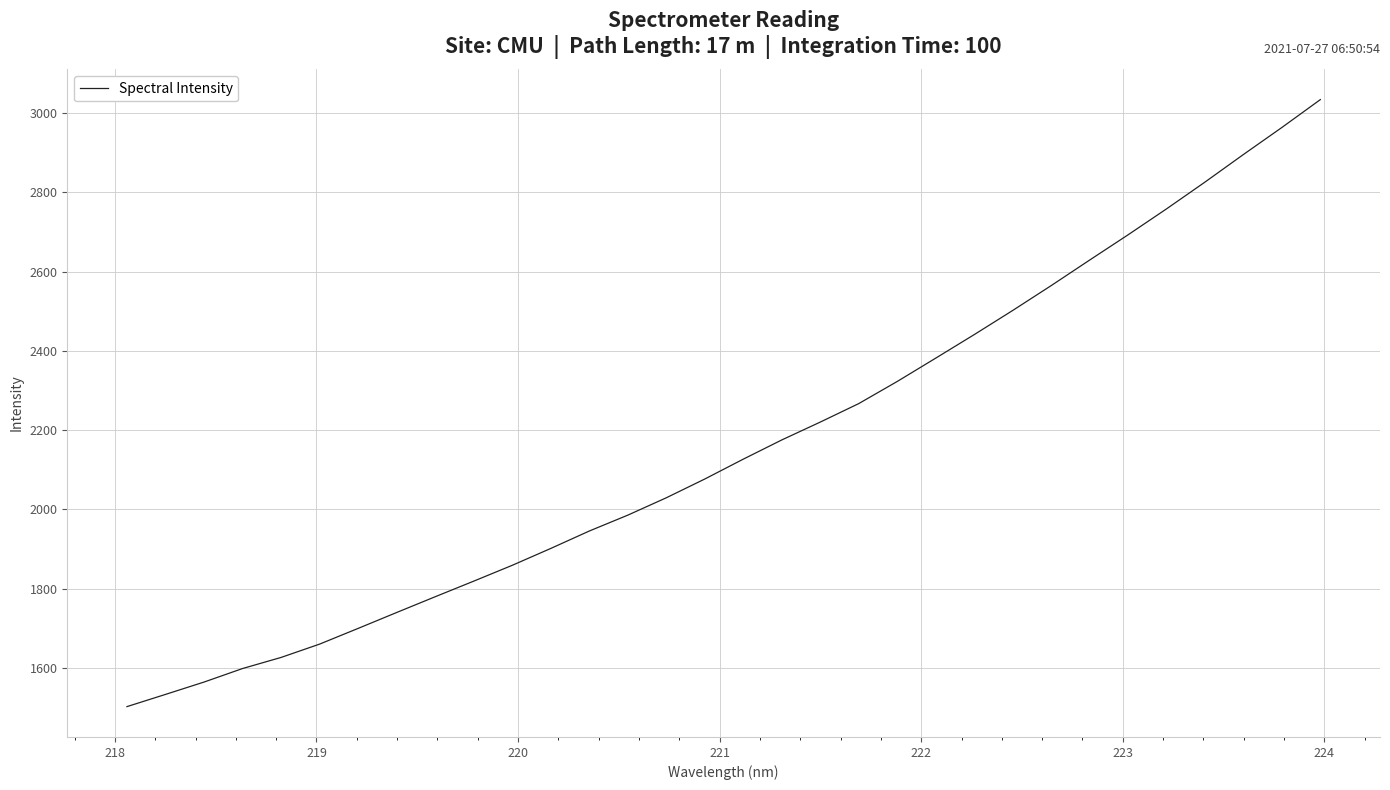

What is the minimum value shown in the chart?

1502.3